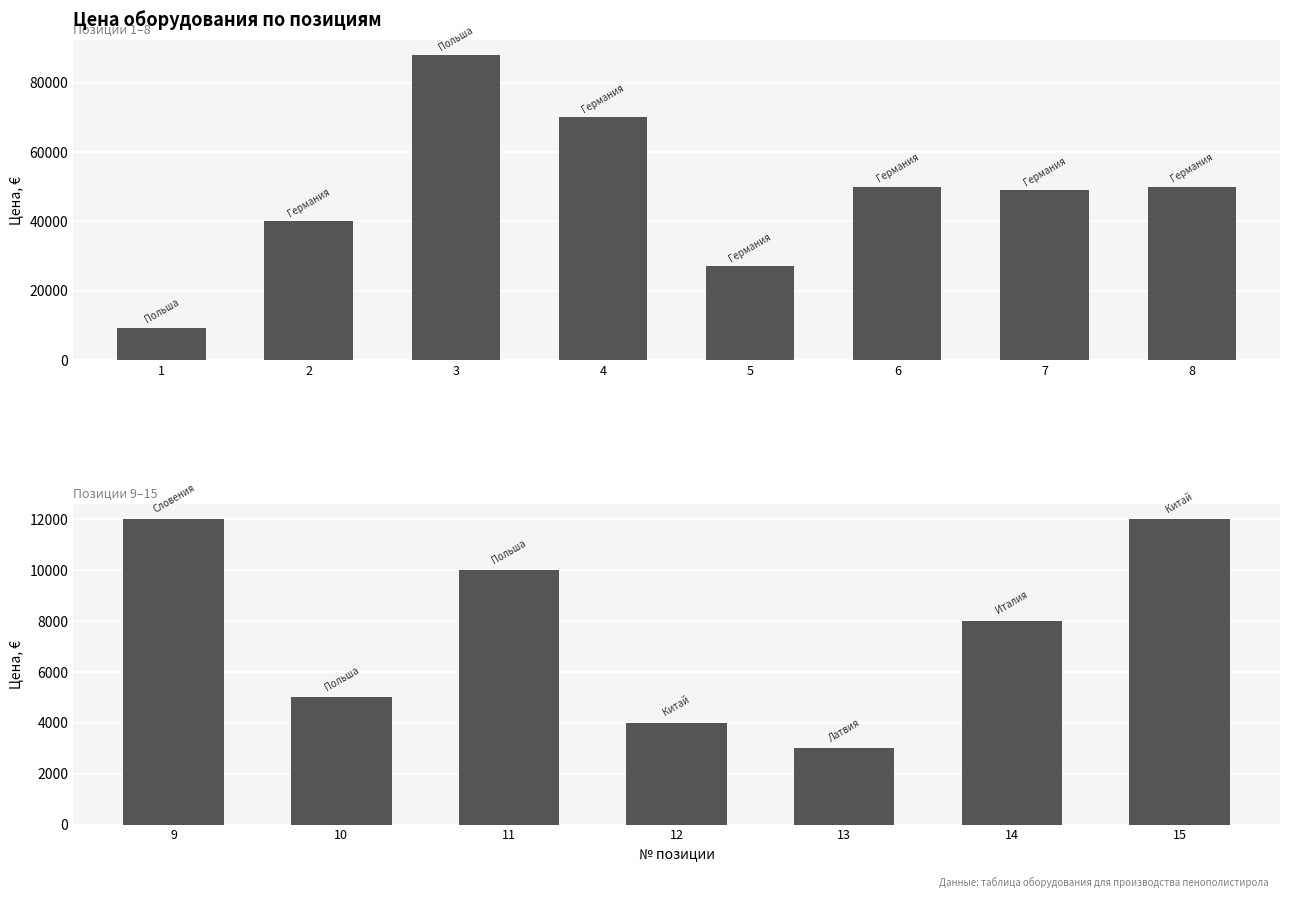

What is the value of the 3rd bar from the left?

10000